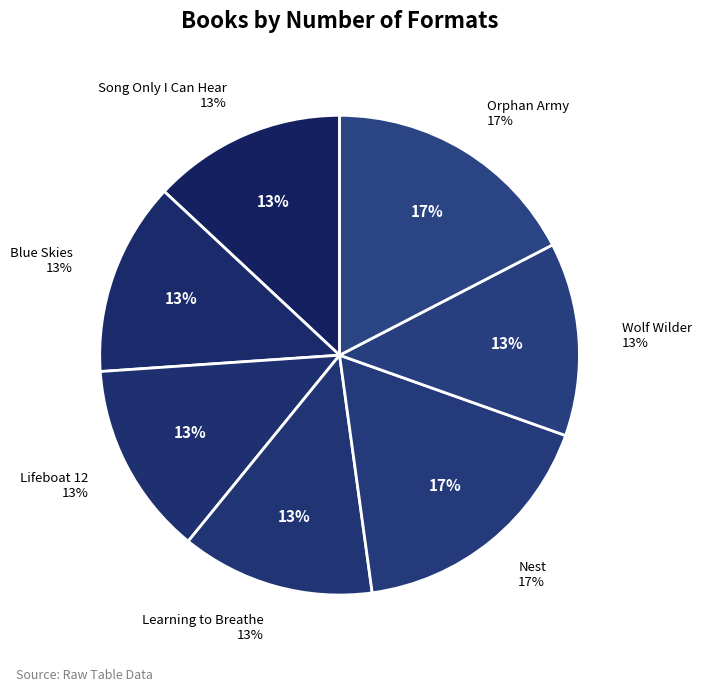

Which has a higher value, Orphan Army or Wolf Wilder?

Orphan Army